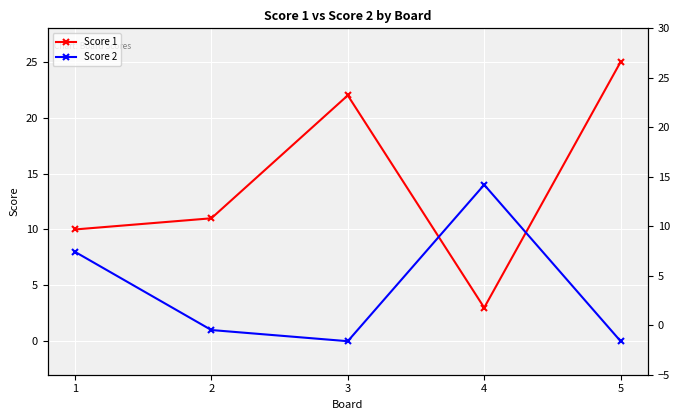

At which category does Score 2 reach its first local valley?

3